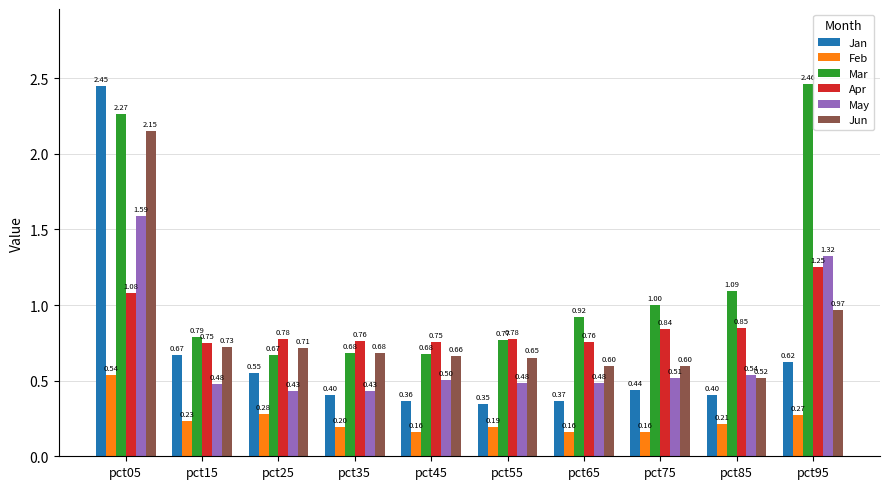

Which category has the highest value in the Mar series?

pct95